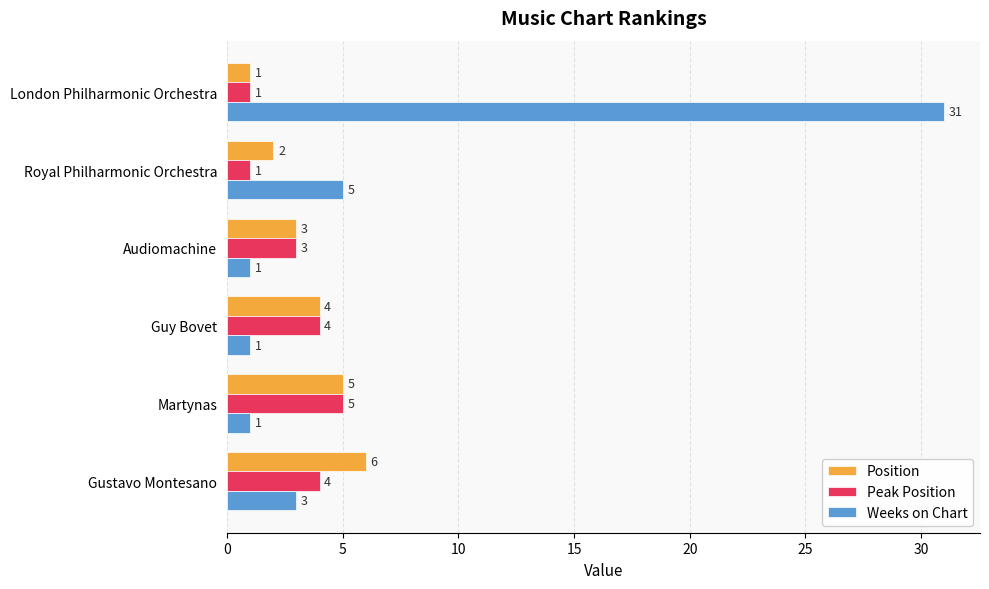

Which series has the largest range (max minus min)?

Weeks on Chart